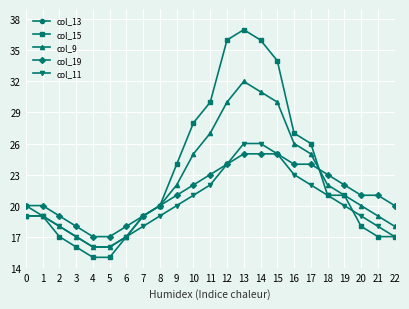

True or false: col_15 has more than 0 interior local peaks.

True